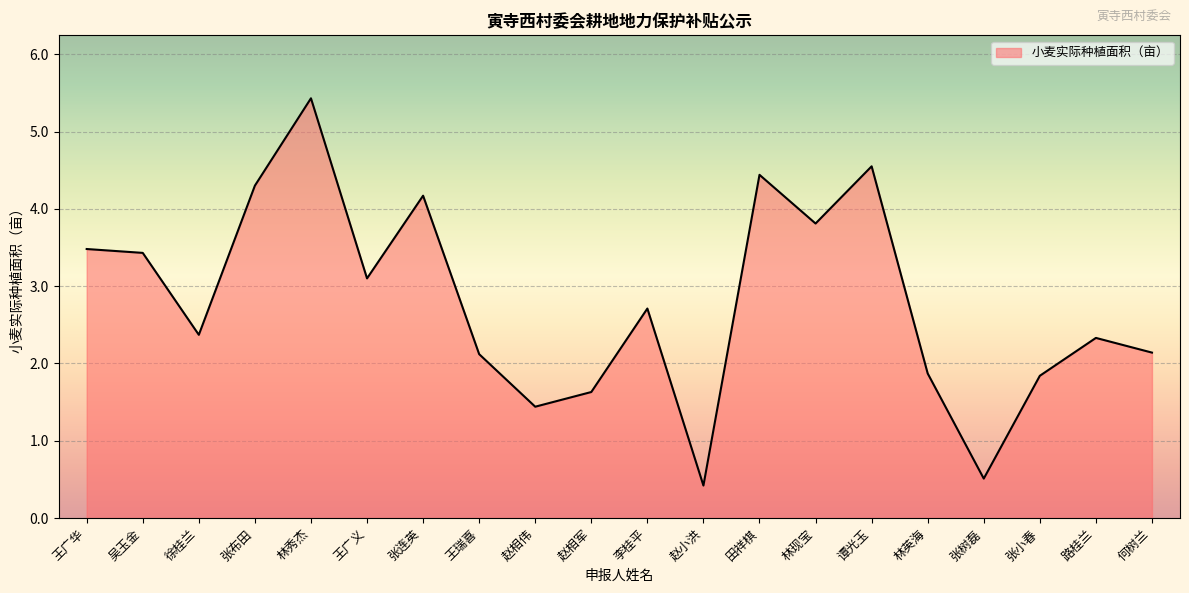

Which label corresponds to the largest value in the chart?

林秀杰